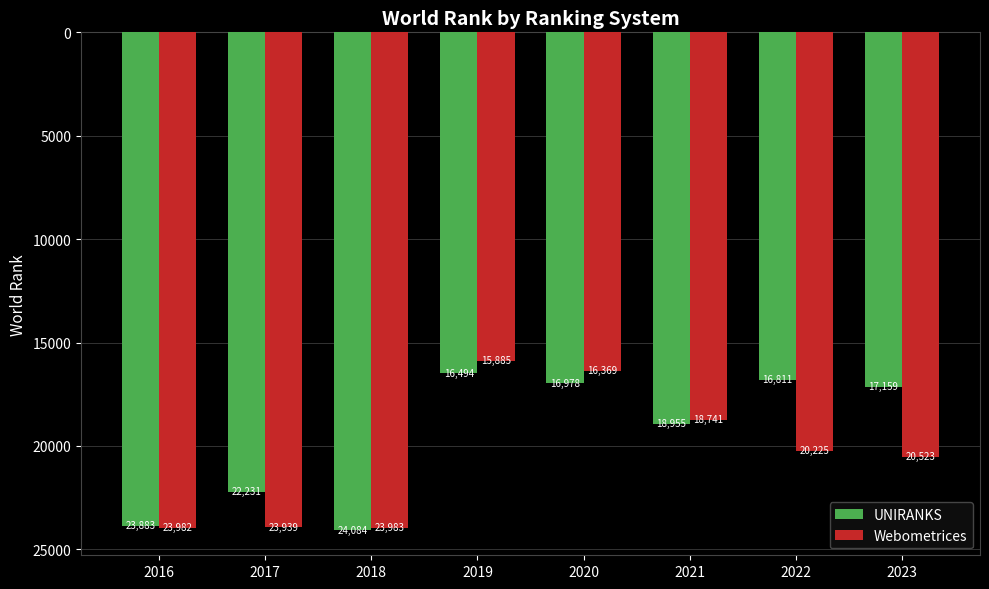

What are all the series names shown in the legend?

UNIRANKS, Webometrices